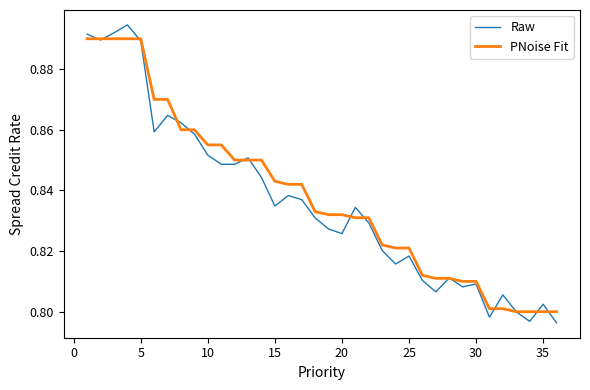

List the series in order of their peak value, lowest first.

PNoise Fit, Raw